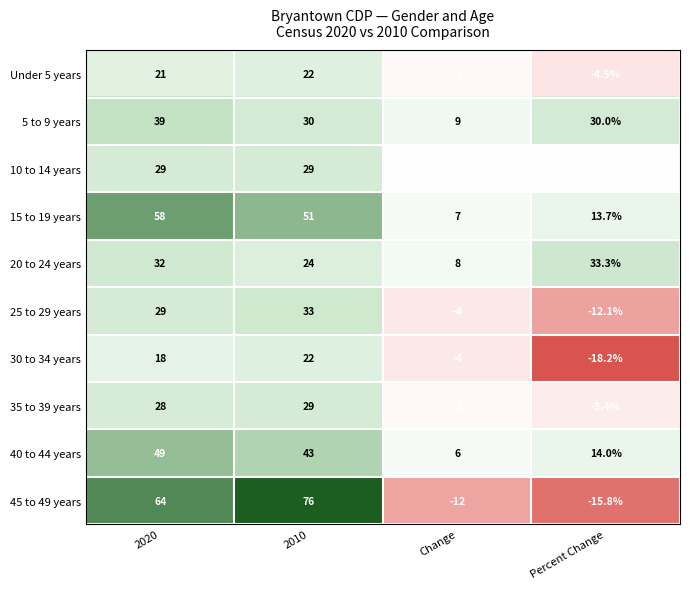

Rank the series at Percent Change from lowest to highest value.

30 to 34 years, 45 to 49 years, 25 to 29 years, Under 5 years, 35 to 39 years, 10 to 14 years, 15 to 19 years, 40 to 44 years, 5 to 9 years, 20 to 24 years